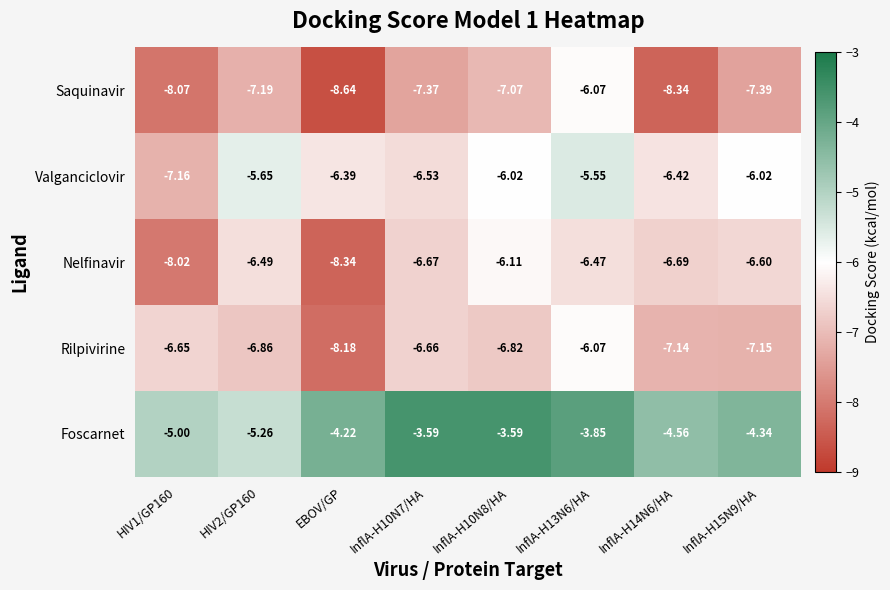

At which category is the sum across all series the highest?

InflA-H13N6/HA